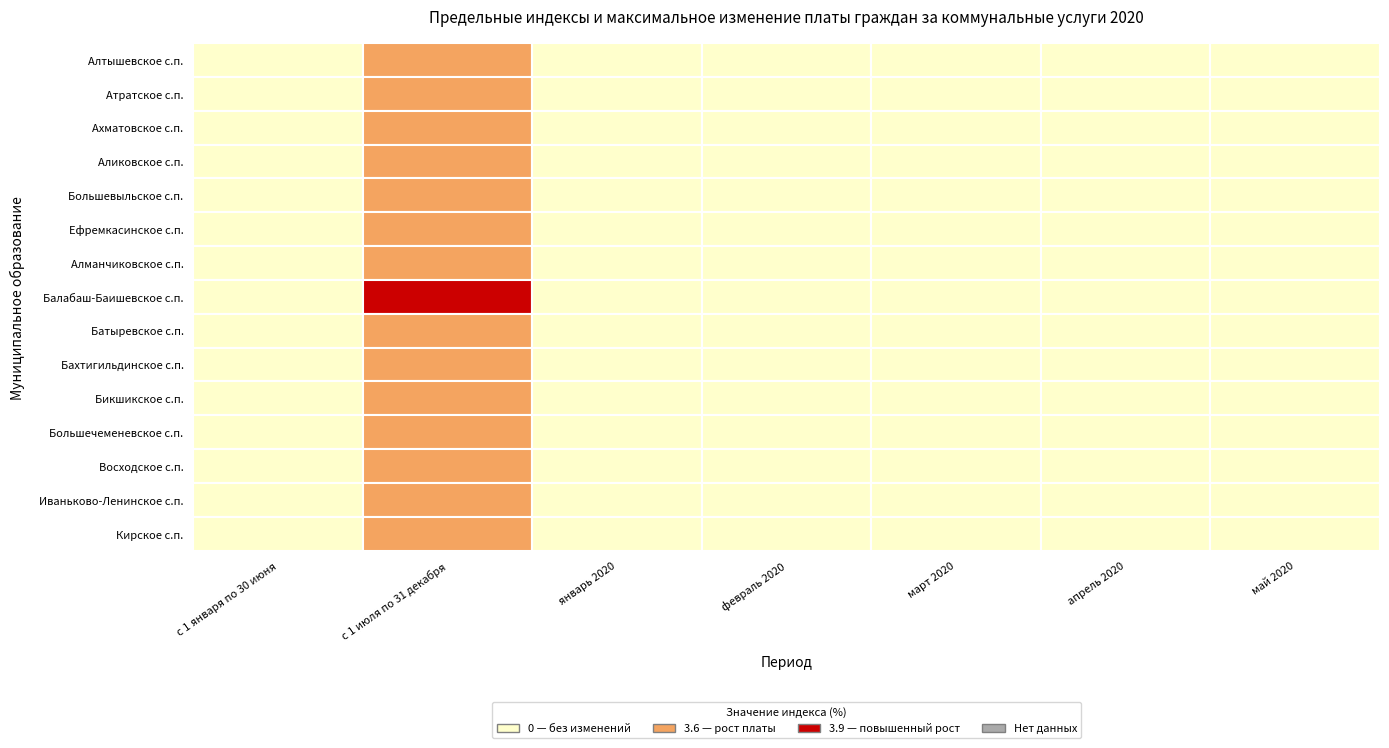

What is the maximum value shown in the chart?

3.9